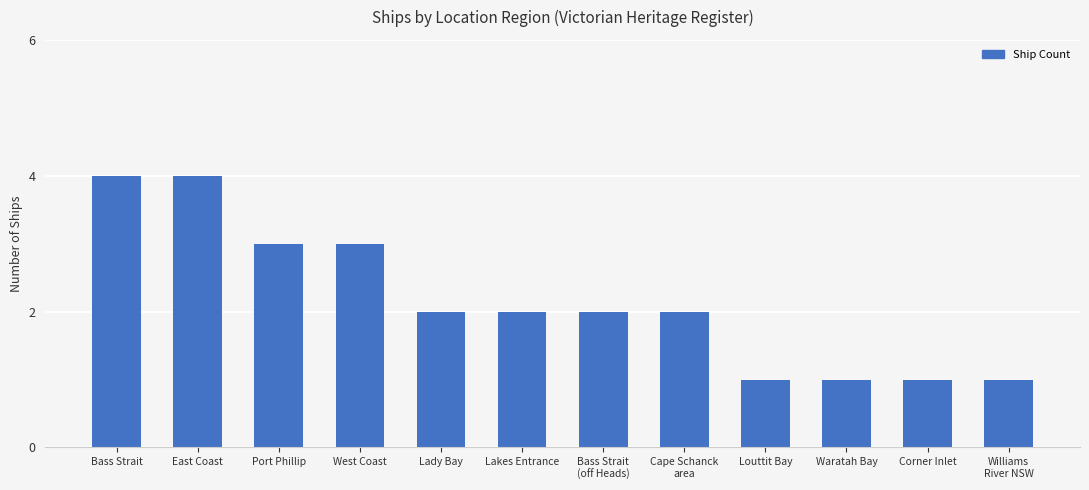

What is the difference between the maximum and minimum values?

3